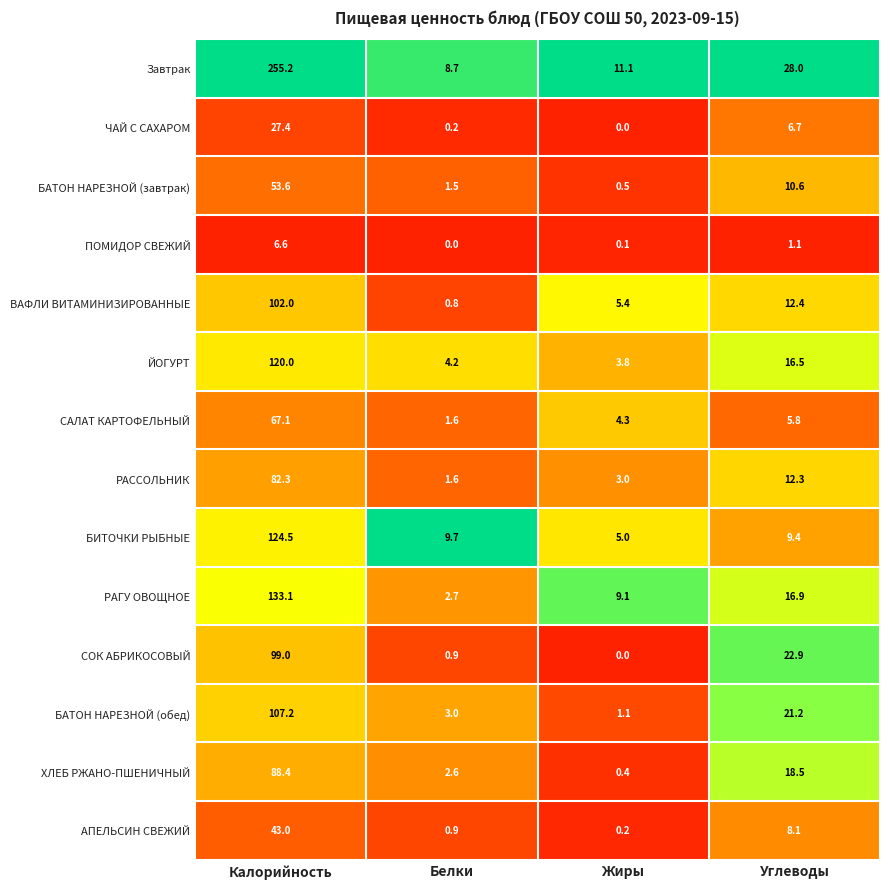

Between Калорийность and Белки, which series saw the biggest shift?

Завтрак